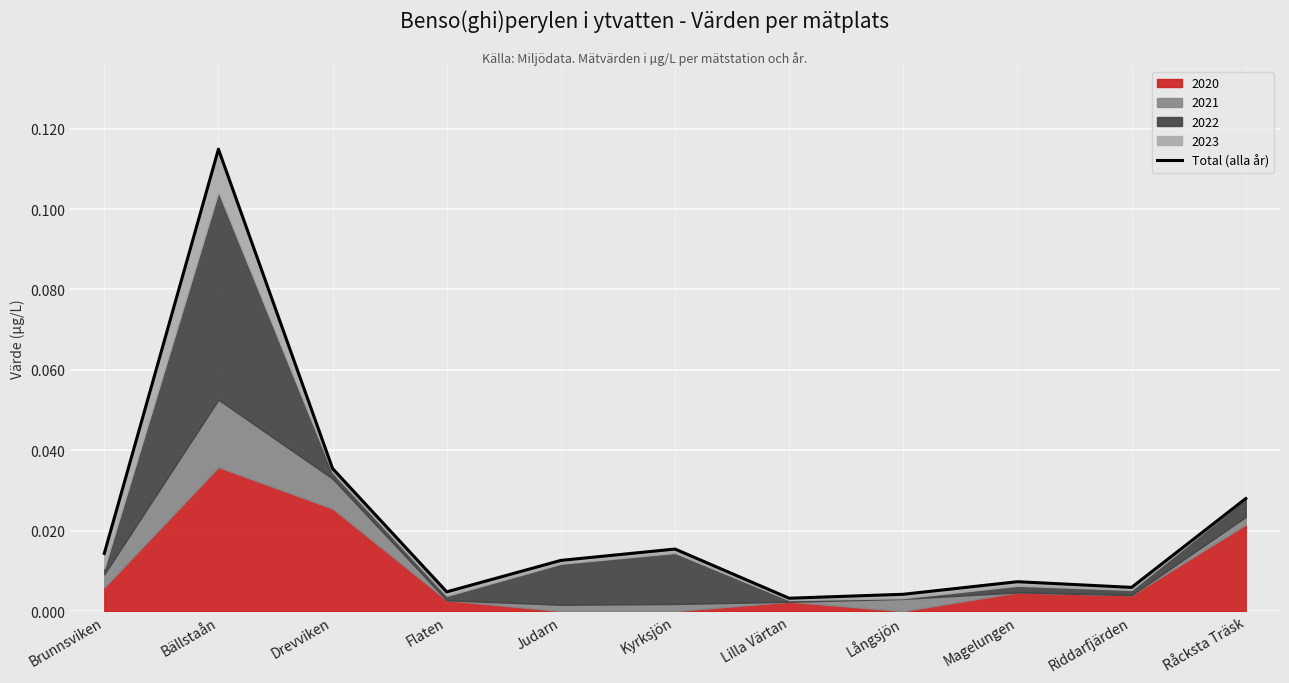

Between Kyrksjön and Drevviken, which is larger?

Drevviken